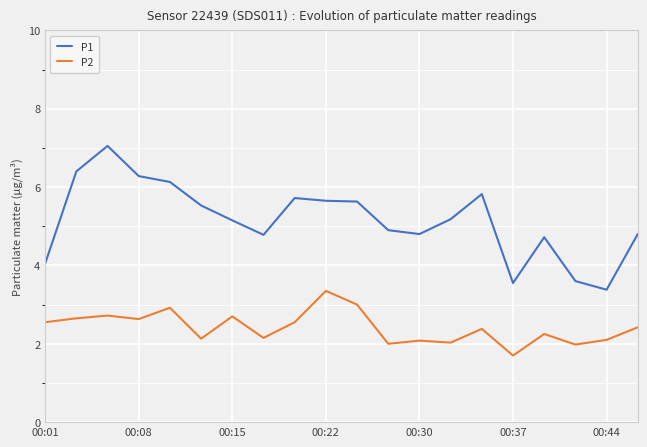

Which series has the largest total across all categories?

P1